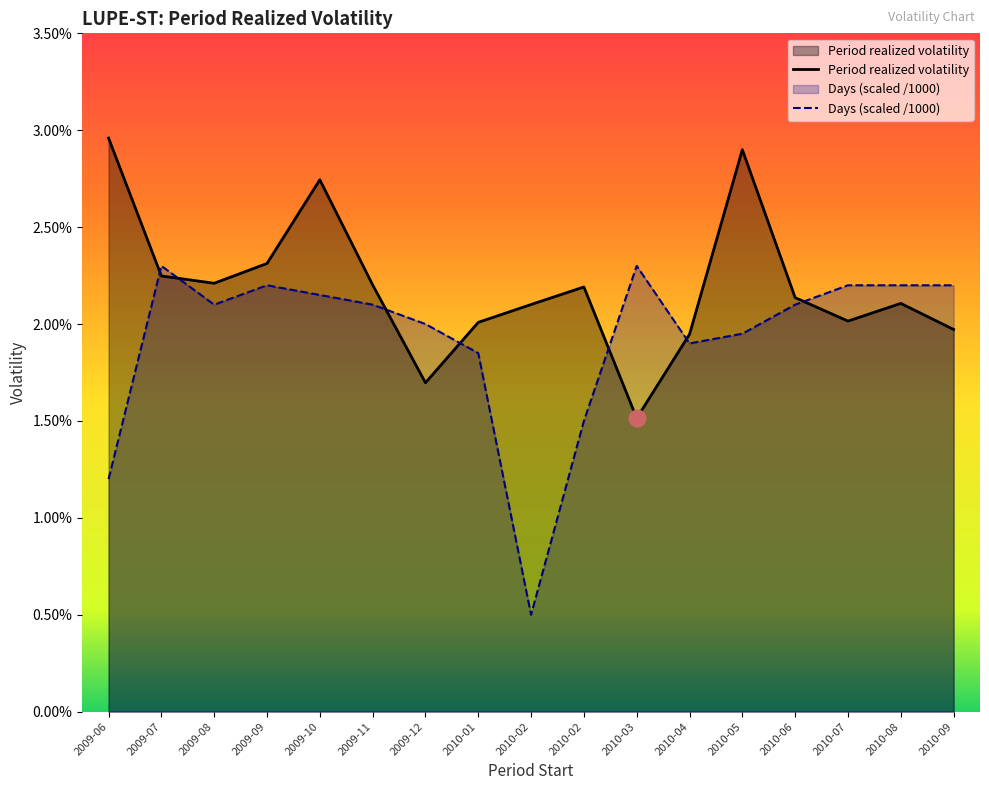

True or false: Days (scaled) has a value of 0.0 at 2010-09.

False